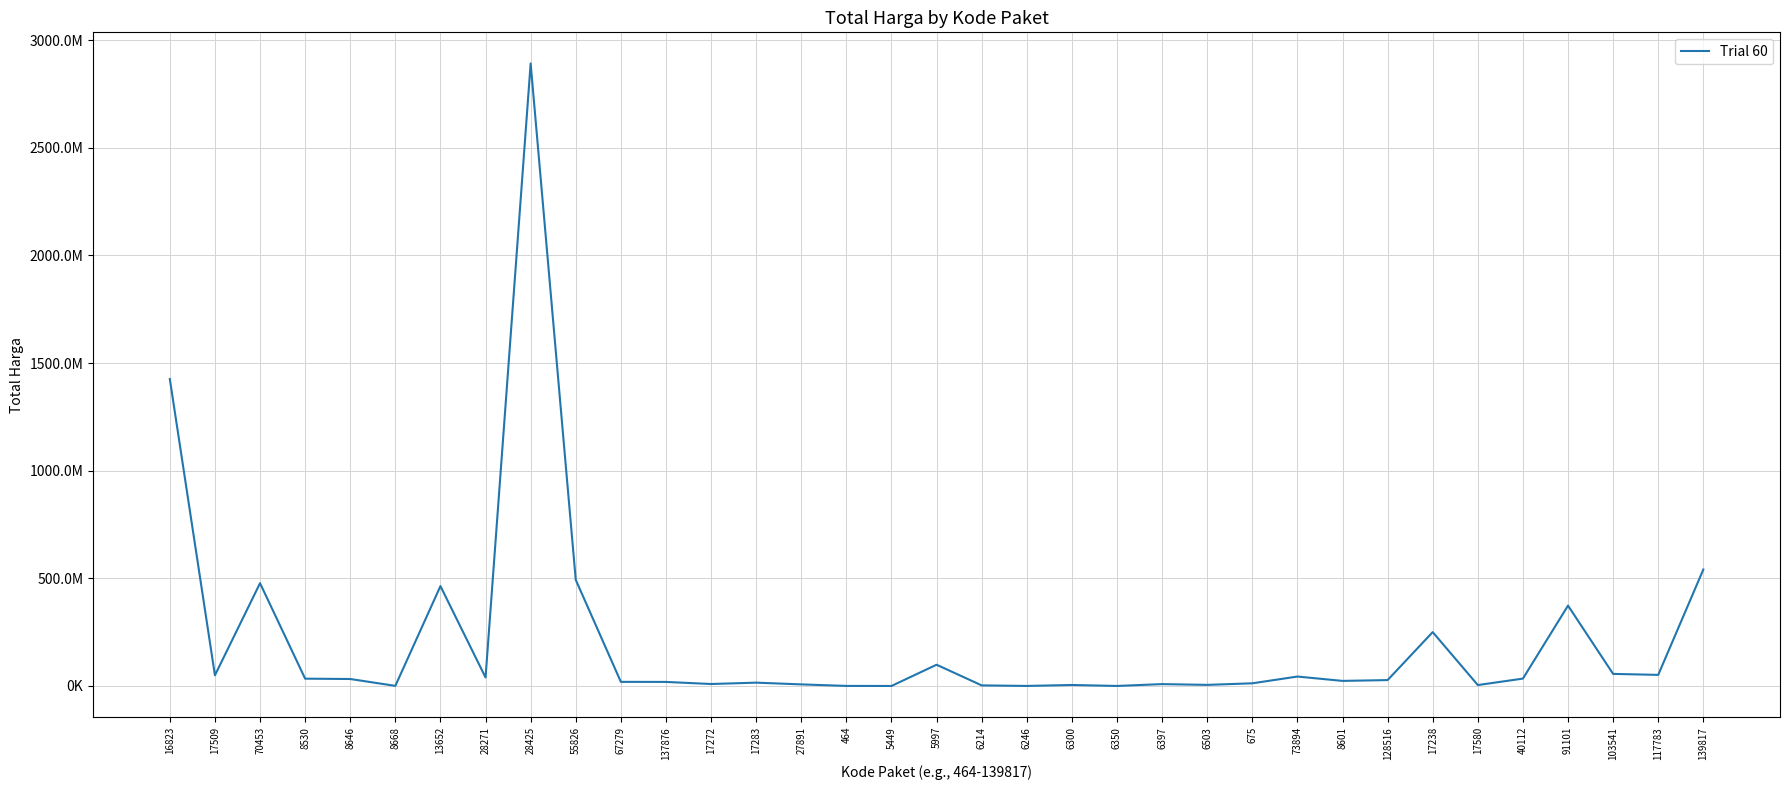

Does the chart display data point markers on the line(s)?

No